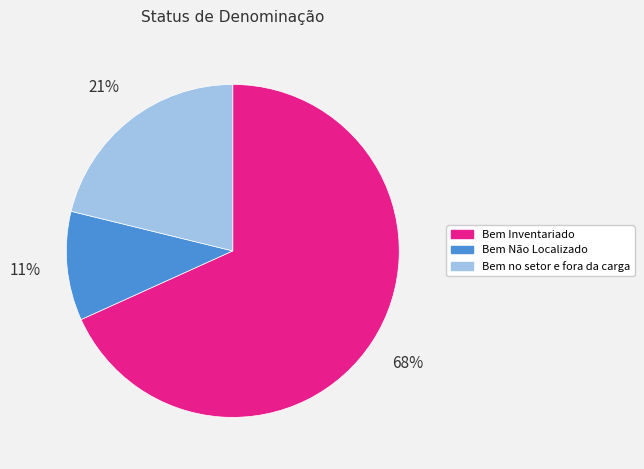

Rank the categories by value from lowest to highest.

Bem Não Localizado, Bem no setor e fora da carga, Bem Inventariado